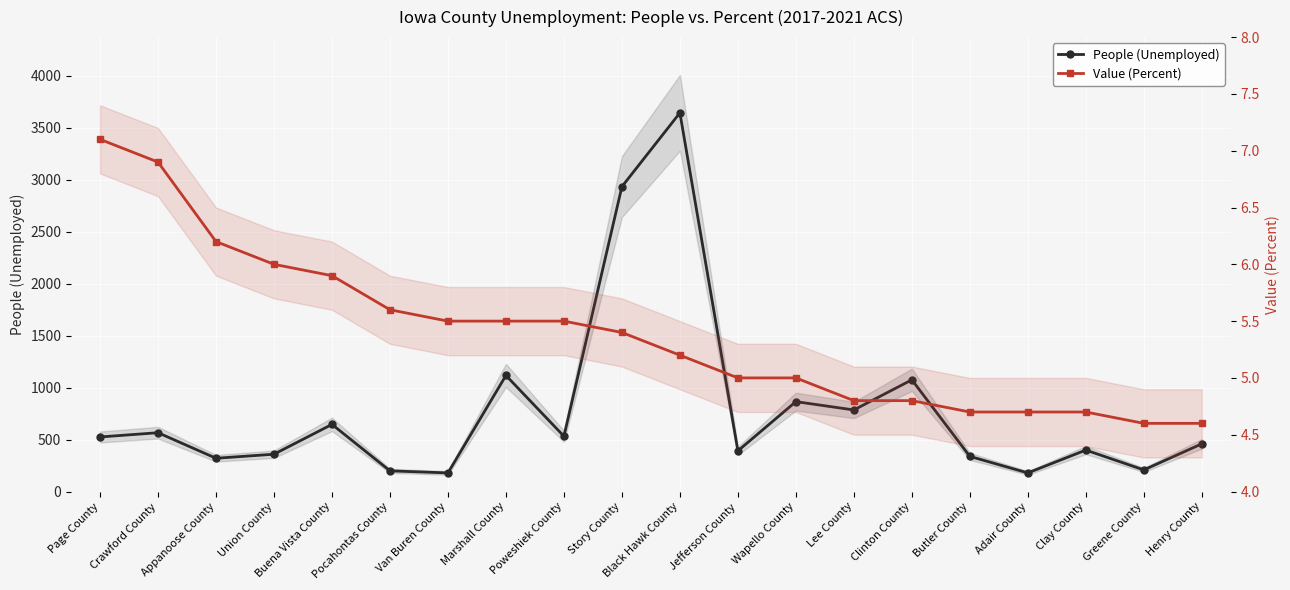

Between Clinton County and Adair County, which is larger?

Clinton County